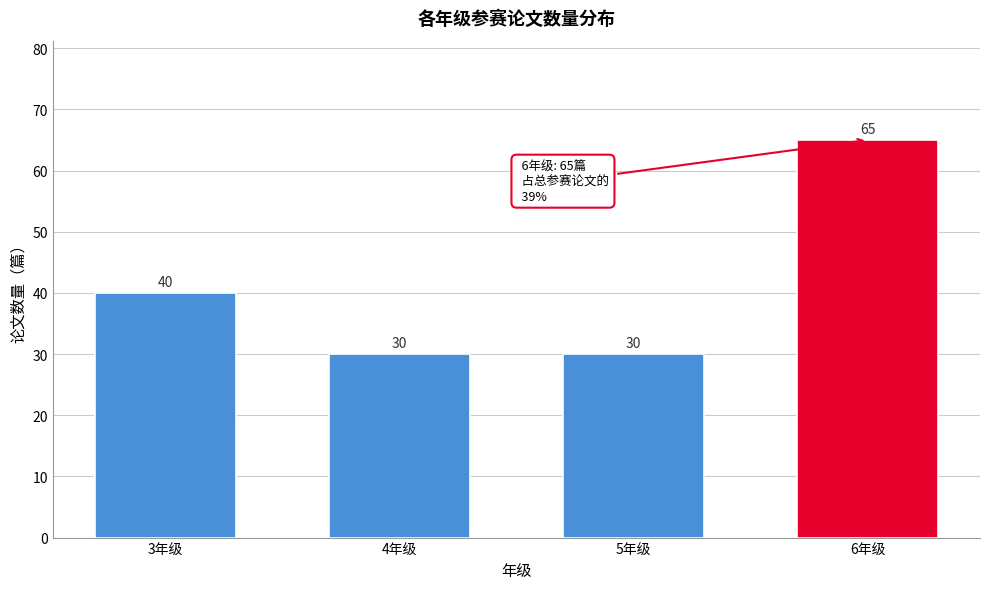

Reading left to right, extract all data points from this chart.

3年级=40	4年级=30	5年级=30	6年级=65